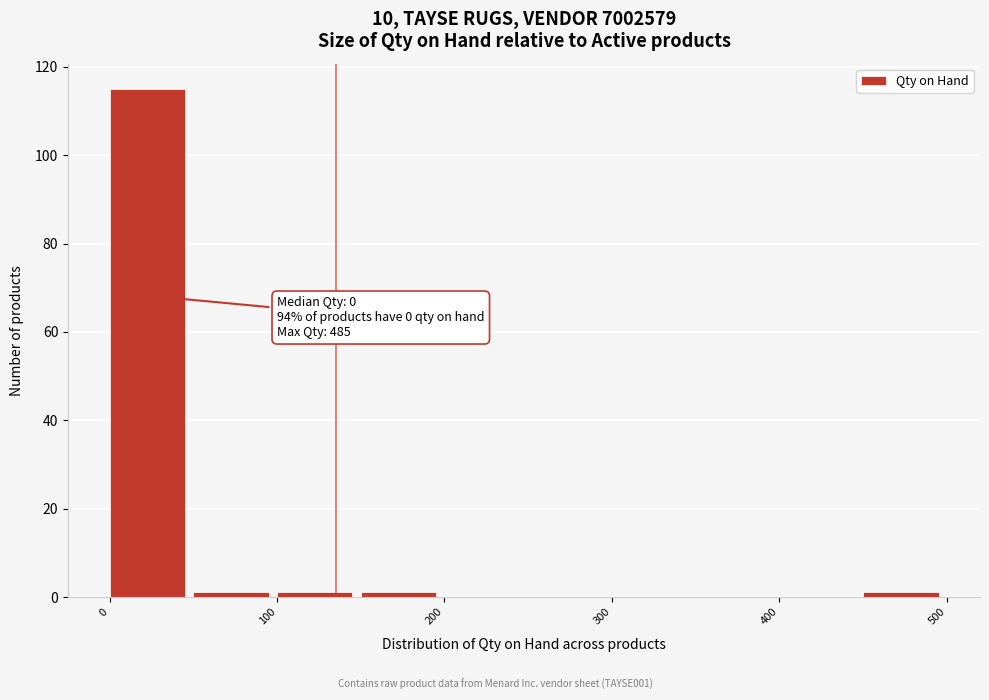

Over which range of the x-axis is the bar tallest?

0 to 50